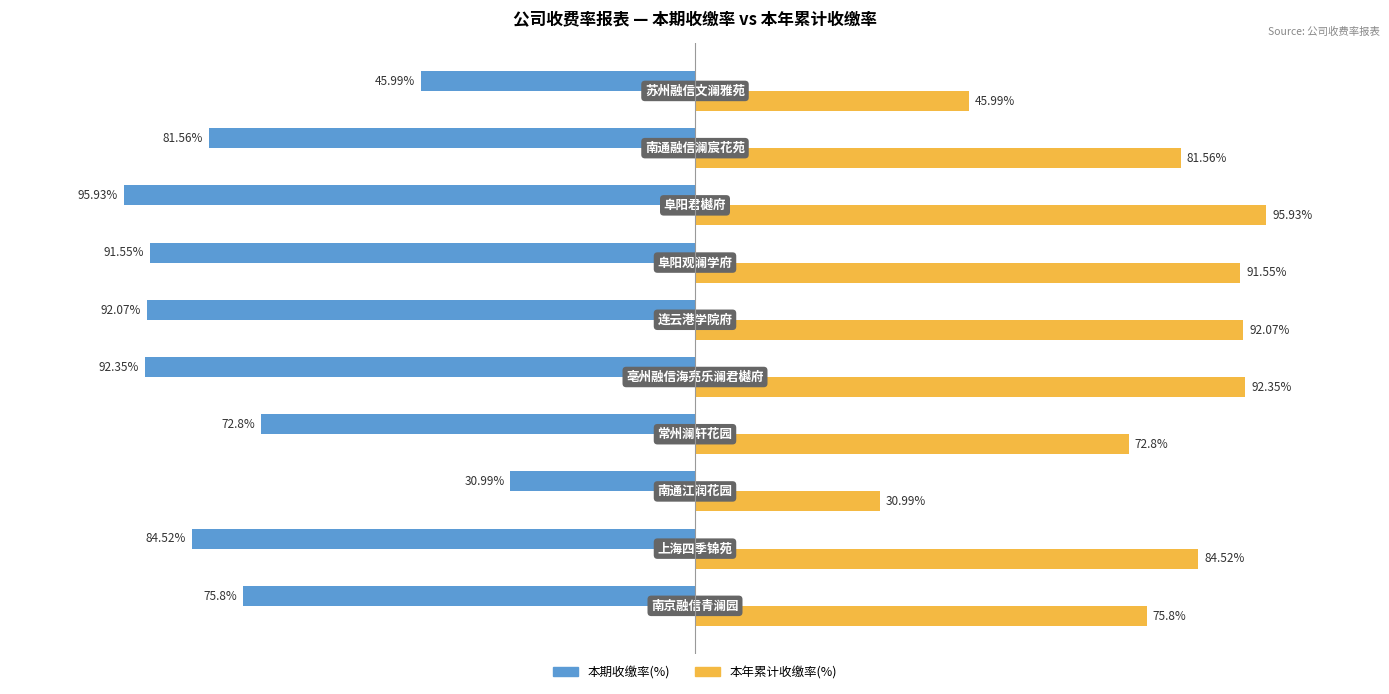

Rank the series by their average value, from lowest to highest.

本期收缴率(%), 本年累计收缴率(%)